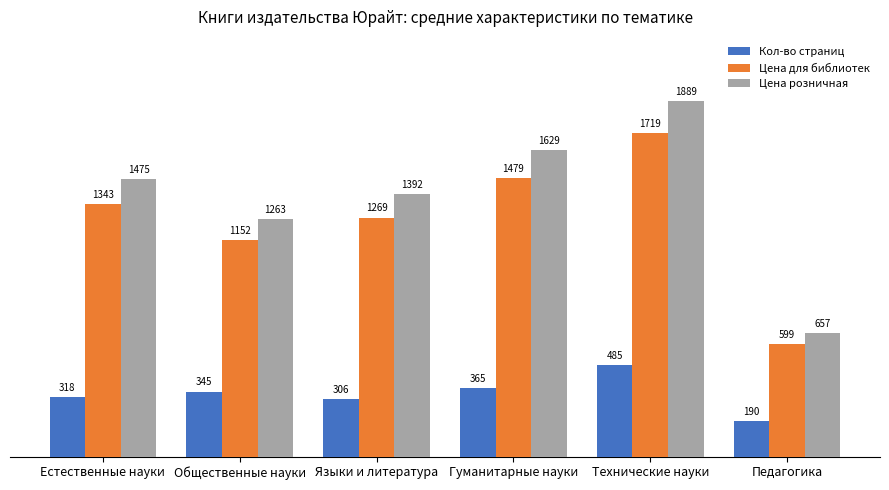

List the labels in order of Цена розничная value, largest first.

Технические науки, Гуманитарные науки, Естественные науки, Языки и литература, Общественные науки, Педагогика